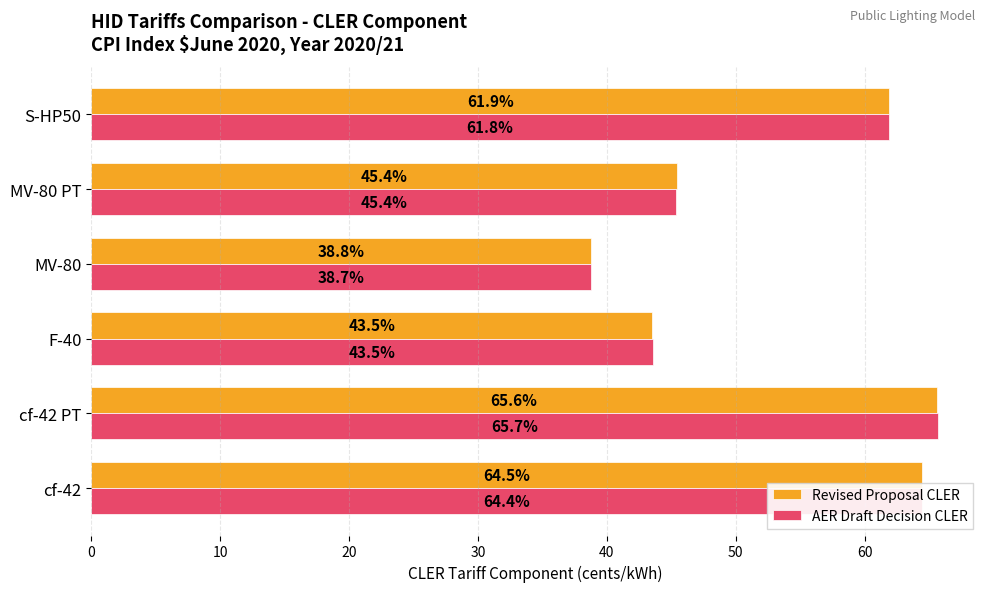

List the labels in order of AER Draft Decision CLER value, largest first.

cf-42 PT, cf-42, S-HP50, MV-80 PT, F-40, MV-80